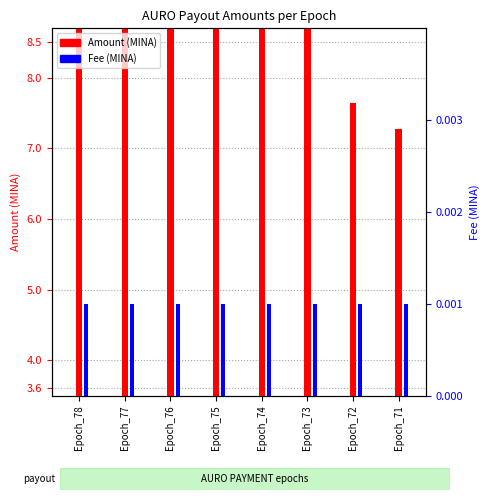

At which category is the sum across all series the highest?

Epoch_73